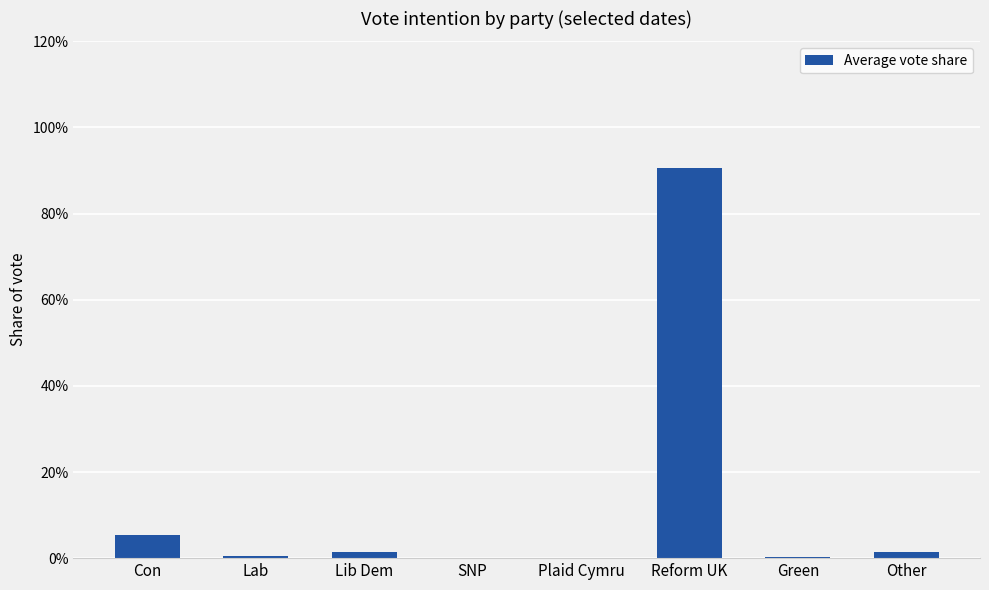

What is the difference between the maximum and minimum values?

0.9